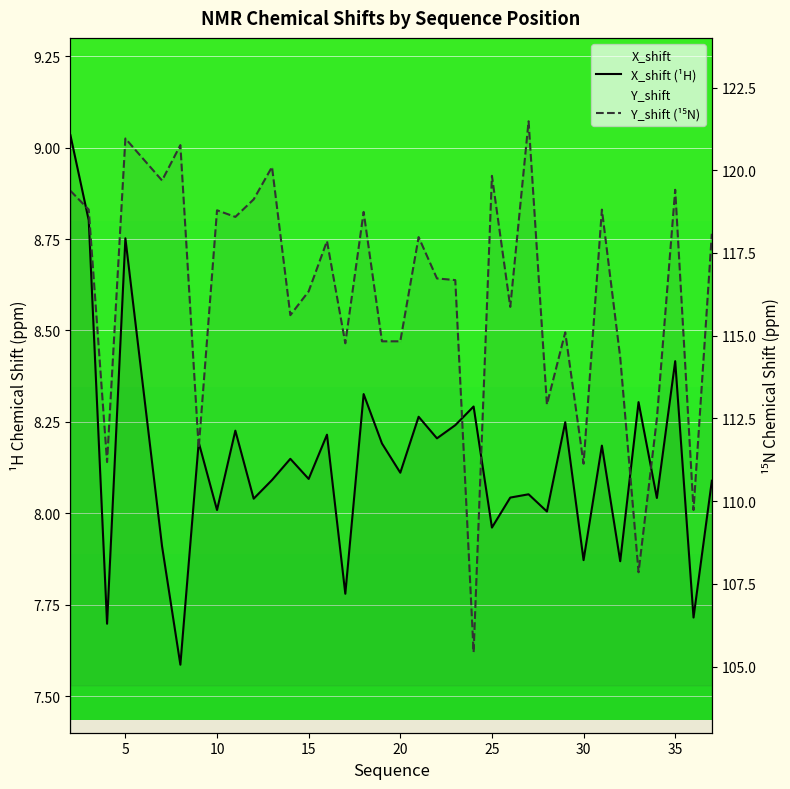

The value of X_shift (¹H) at 28 is 2.1. True or false?

False